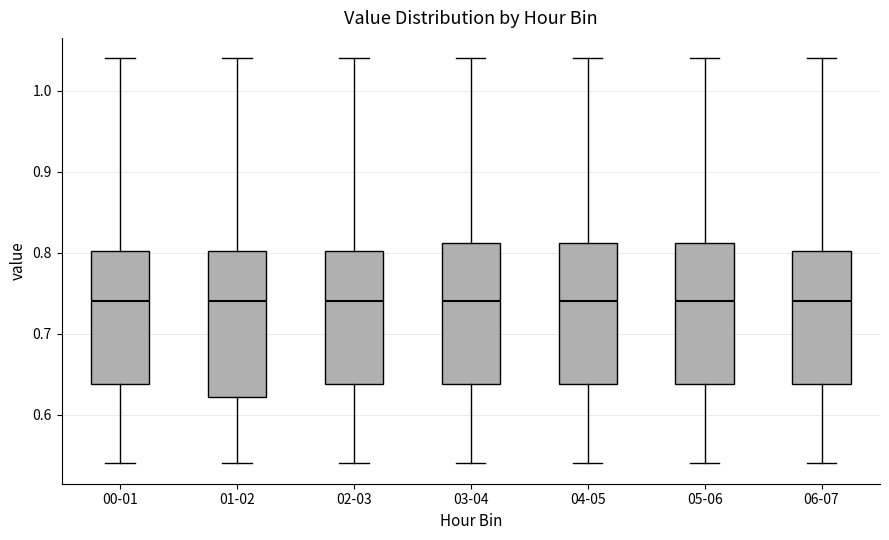

Where does the upper whisker of the box for 05-06 end on the y-axis? The values are not printed on the chart, so give them approximately, as read against the axis.

1.04